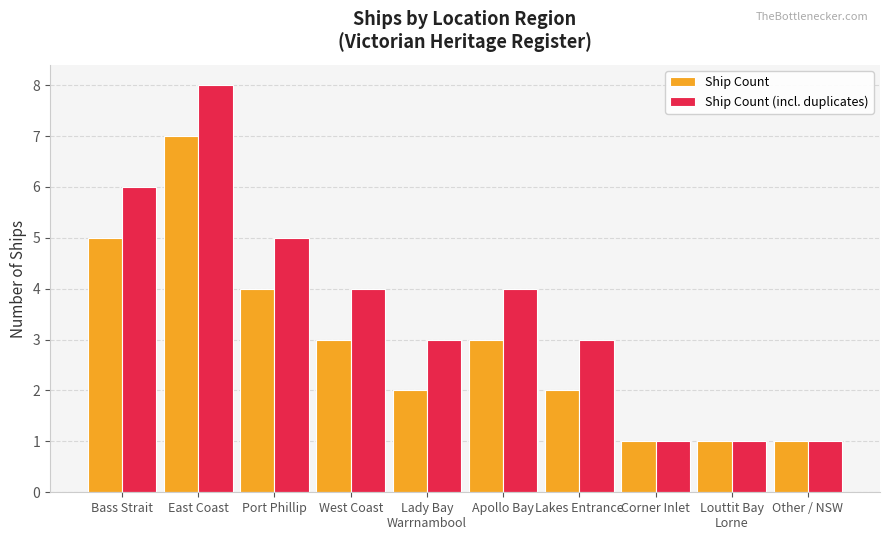

True or false: Ship Count has a value of 1 at Lady Bay
Warrnambool.

False